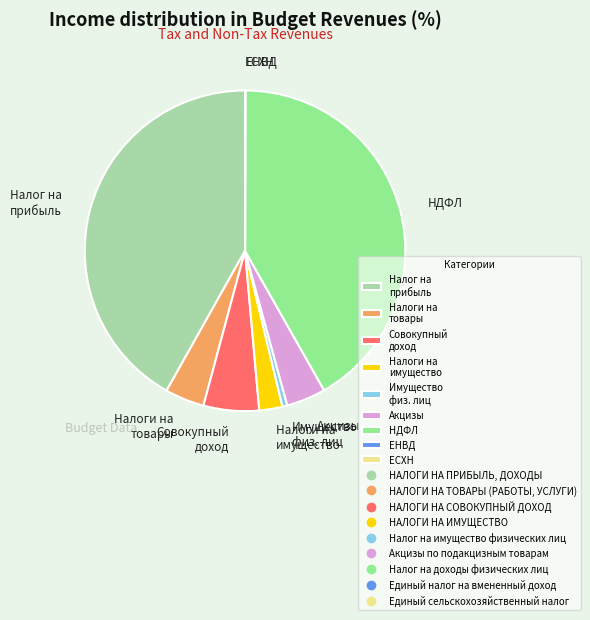

Is there a majority slice in this chart?

No